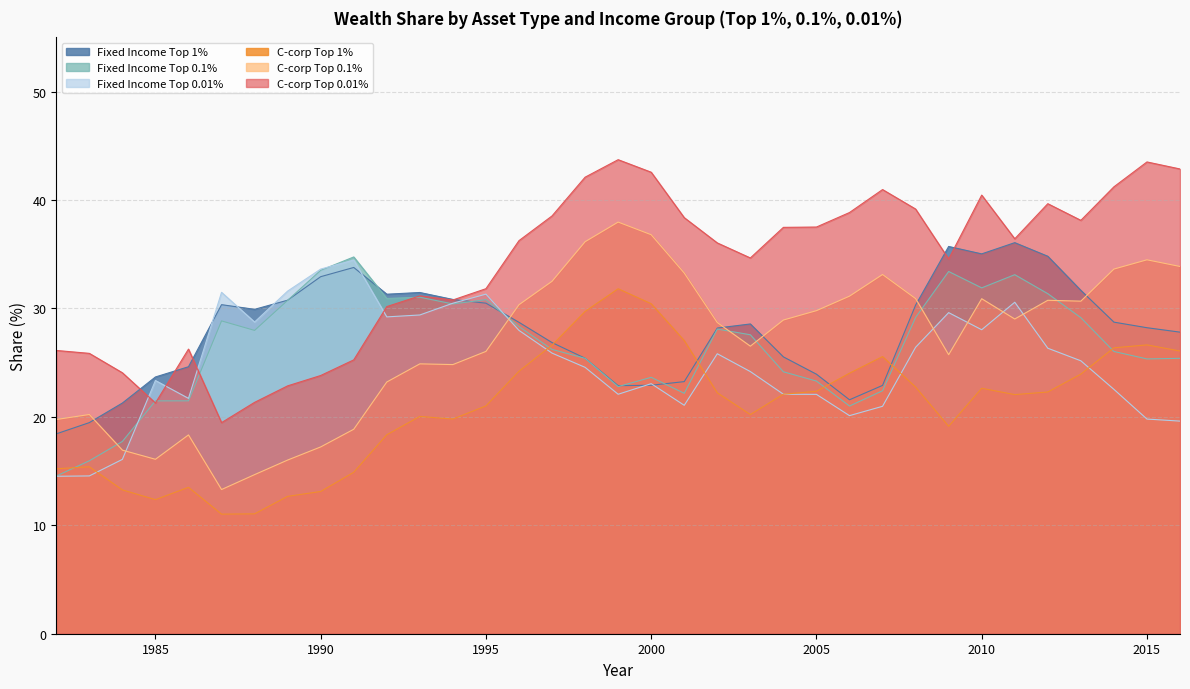

What is the greatest value displayed?

43.7